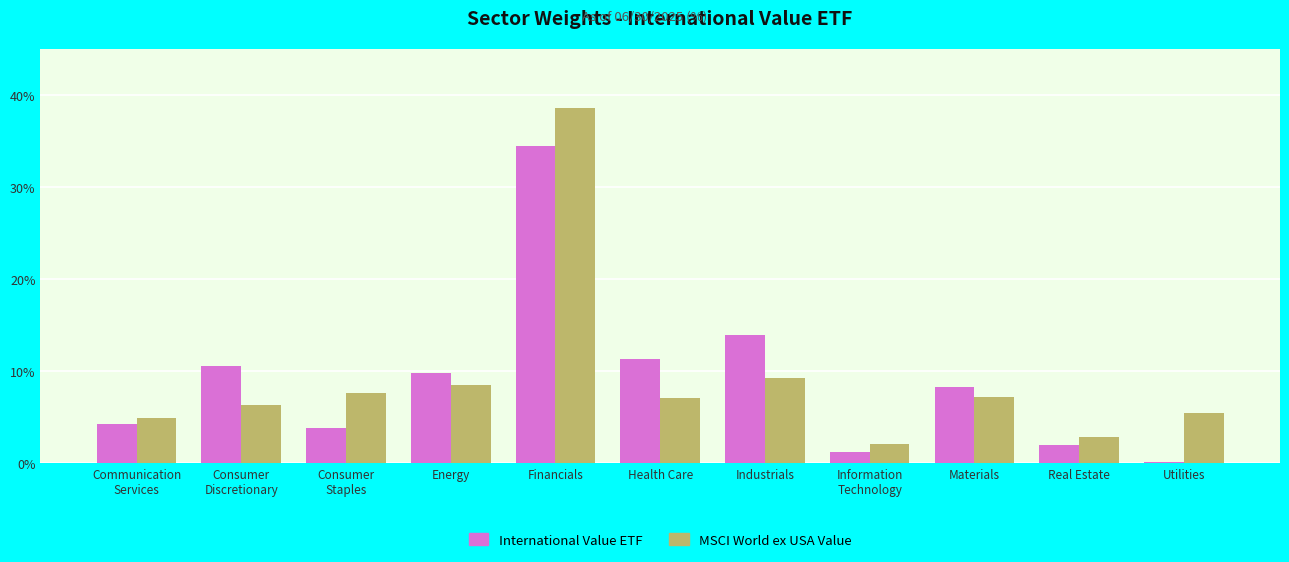

What is the average value of the International Value ETF series?

9.1